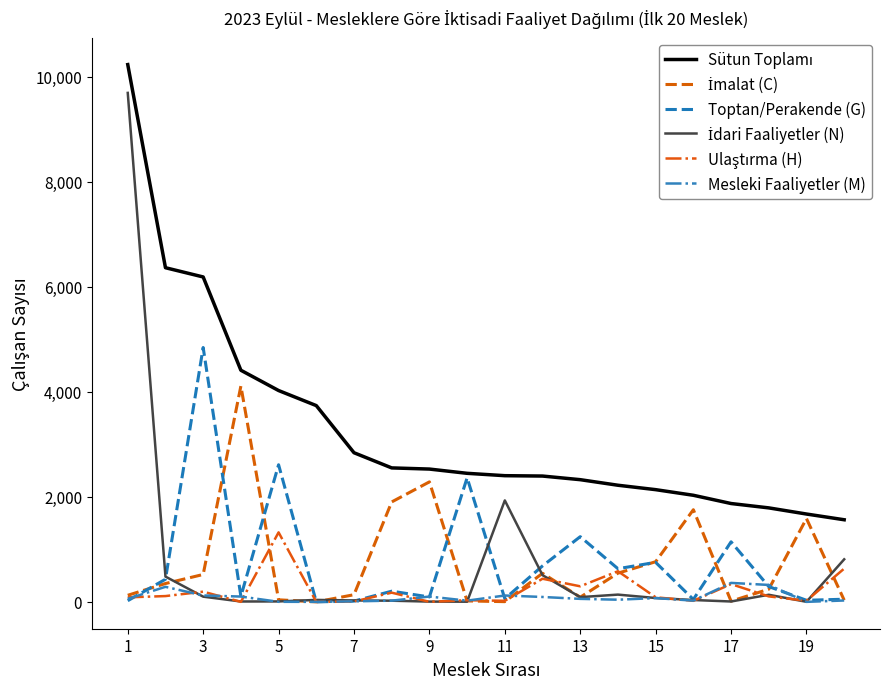

What is the maximum value shown in the chart?

10228